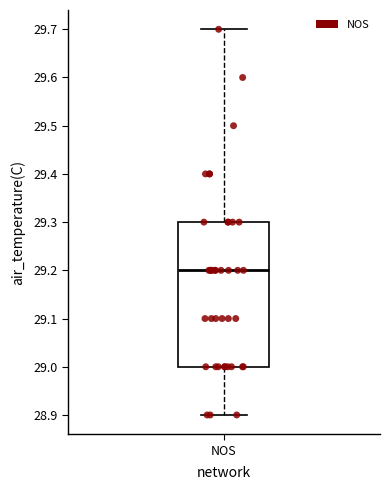

Transcribe this box plot: give where the median line is, the range the box spans, and where the two whiskers end, as read against the y-axis. The values are not printed on the chart, so give them approximately, as read against the axis.

median 29.2, box 29.0 to 29.3, whiskers 28.9 to 29.7